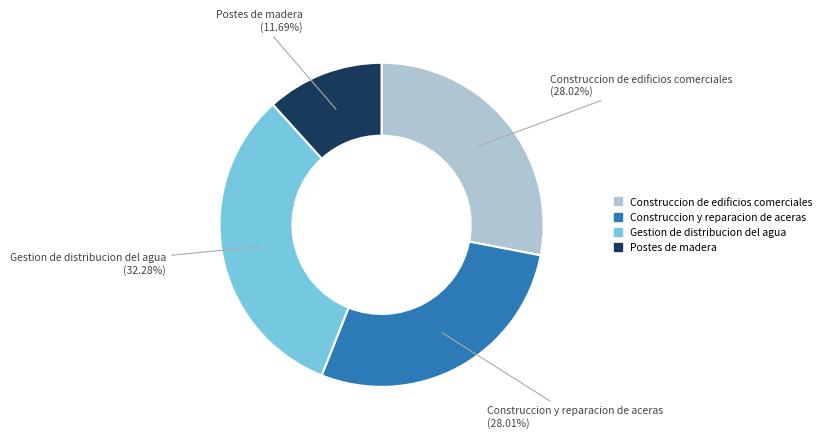

How many segments does this pie chart have?

4